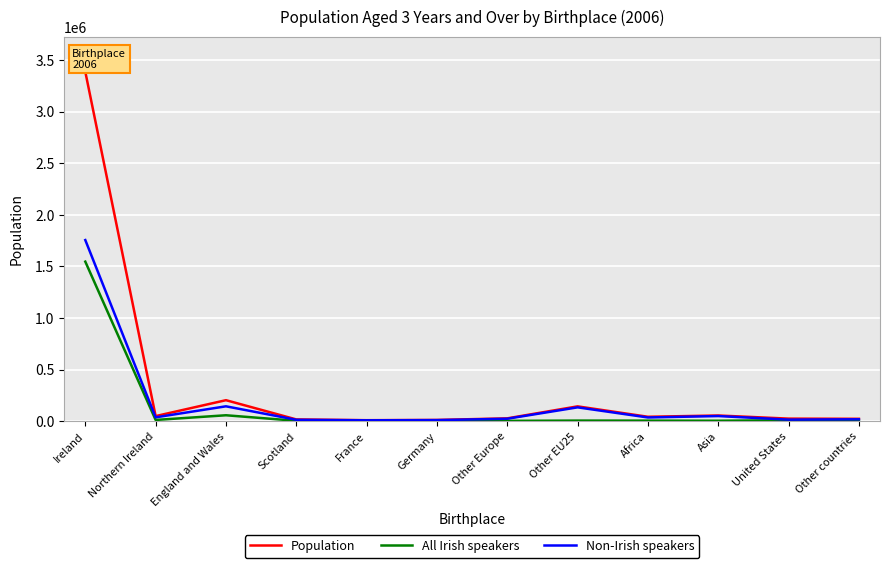

The value of All Irish speakers at Ireland is 1546005. True or false?

True